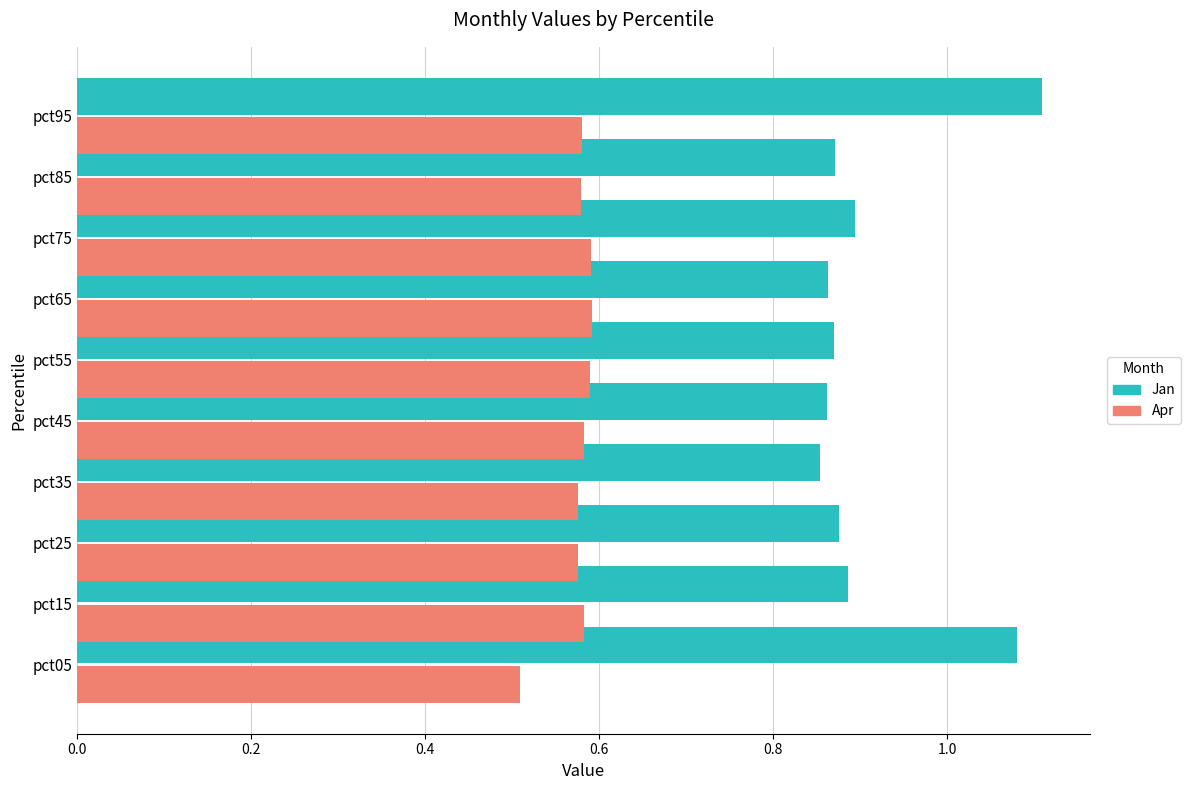

Which series has the largest total across all categories?

Jan